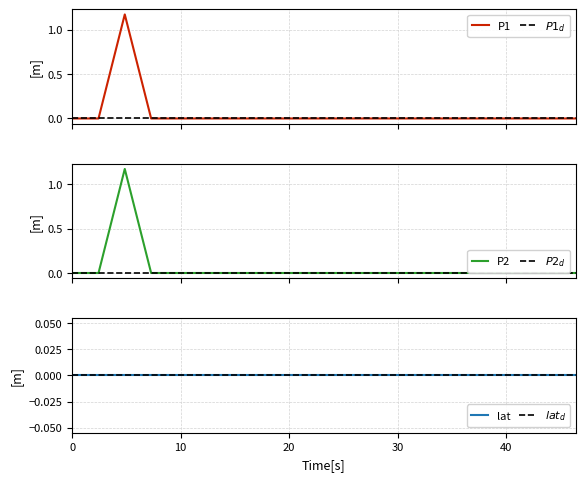

At how many categories does at least one series exceed 0?

1